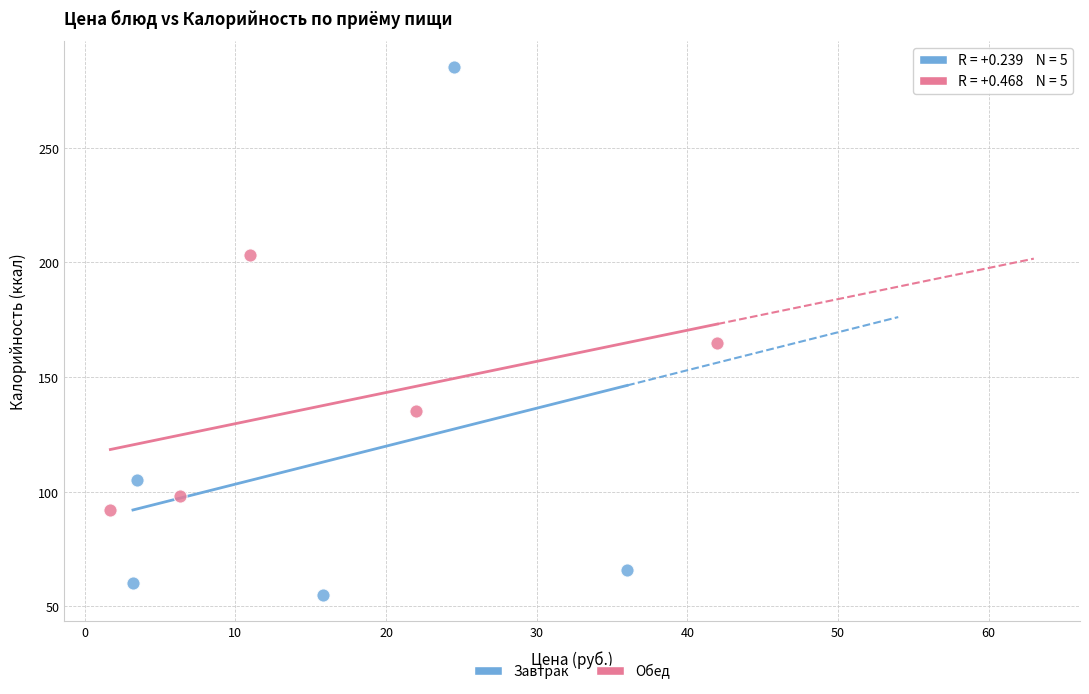

Which series reaches the minimum Y coordinate?

Завтрак